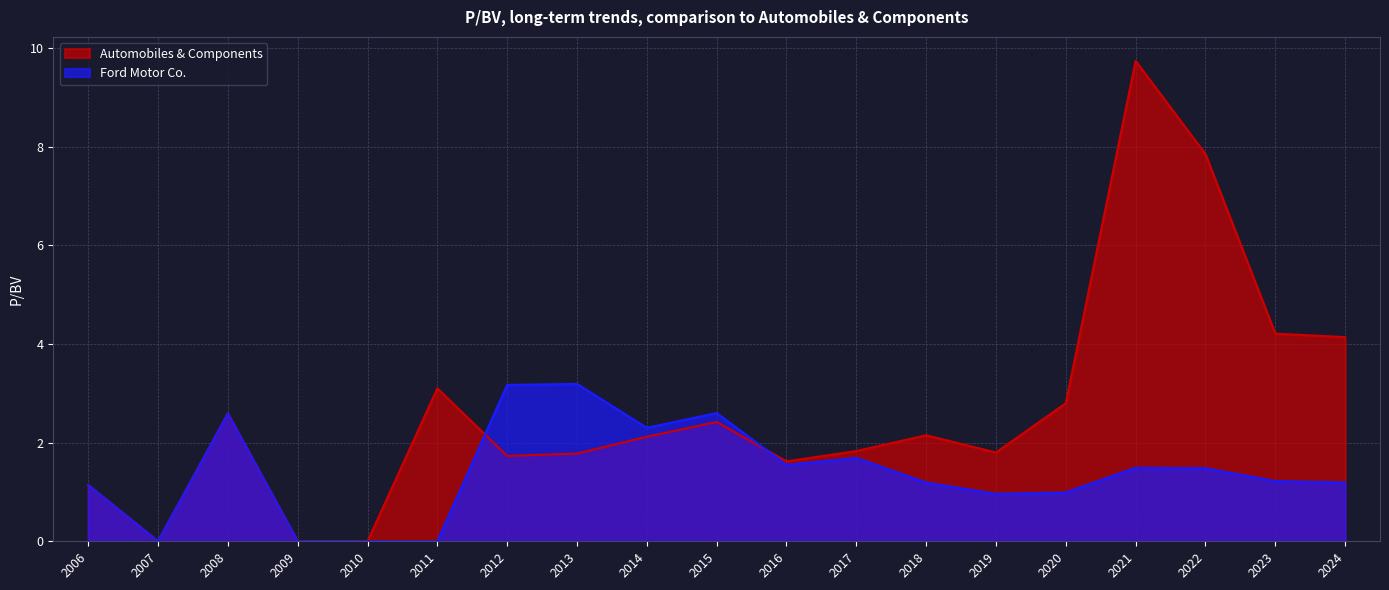

At how many categories does at least one series exceed 2?

12